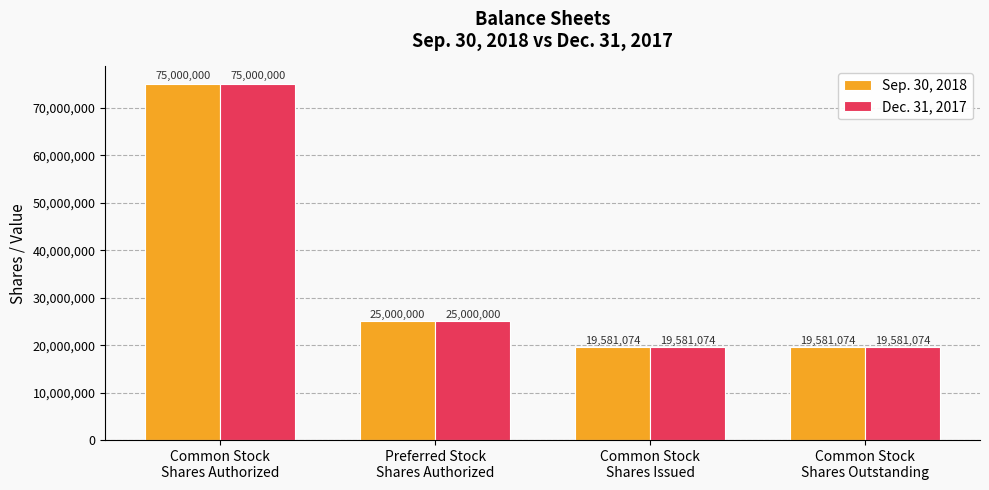

The Dec. 31, 2017 series shows 34754611 at Common Stock
Shares Authorized. True or false?

False